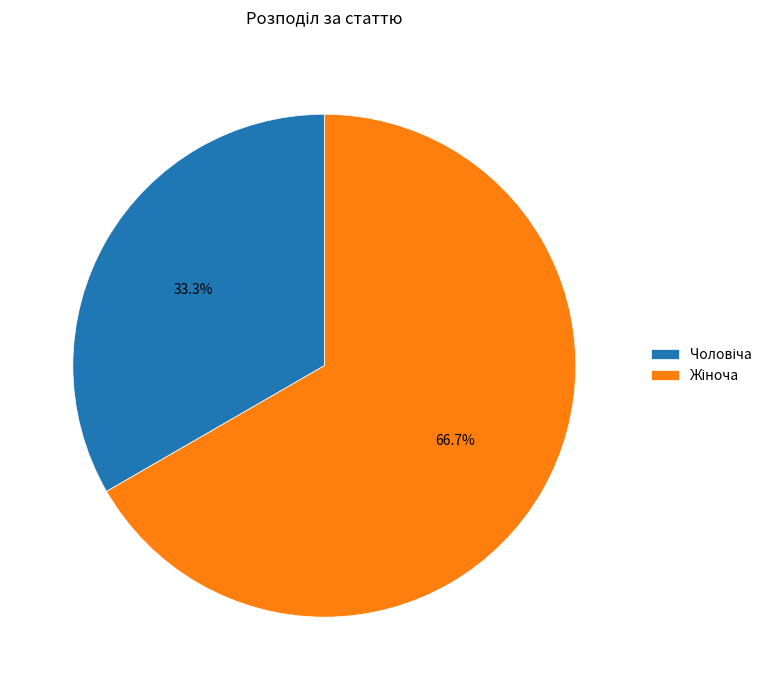

How many slices are in this pie chart?

2